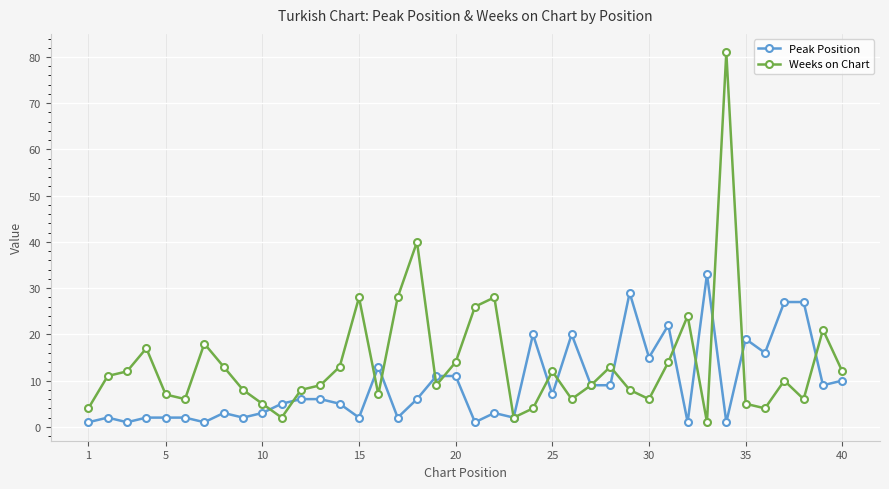

List the series in order of their overall mean, highest first.

Weeks on Chart, Peak Position